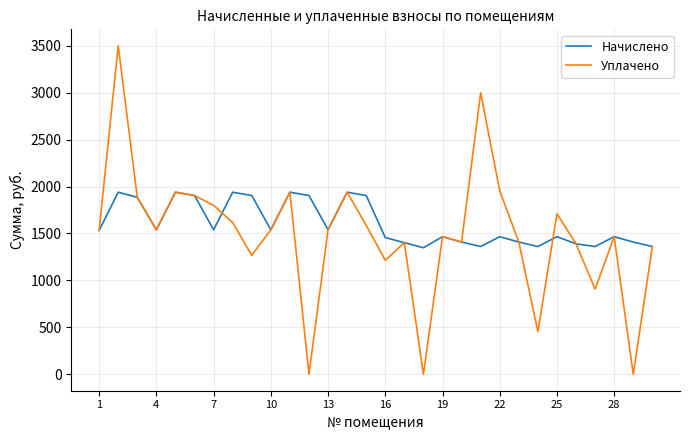

What is the greatest value displayed?

3500.0